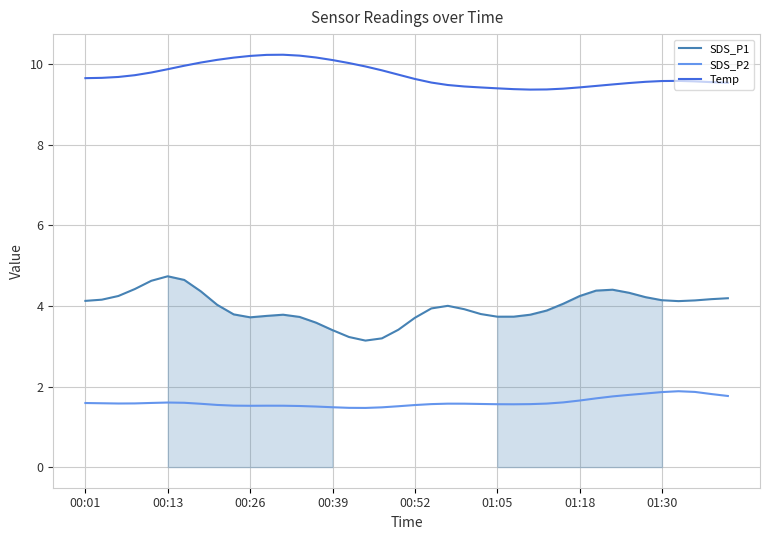

What is the value of the SDS_P2 point at the 3rd from the left?

1.6